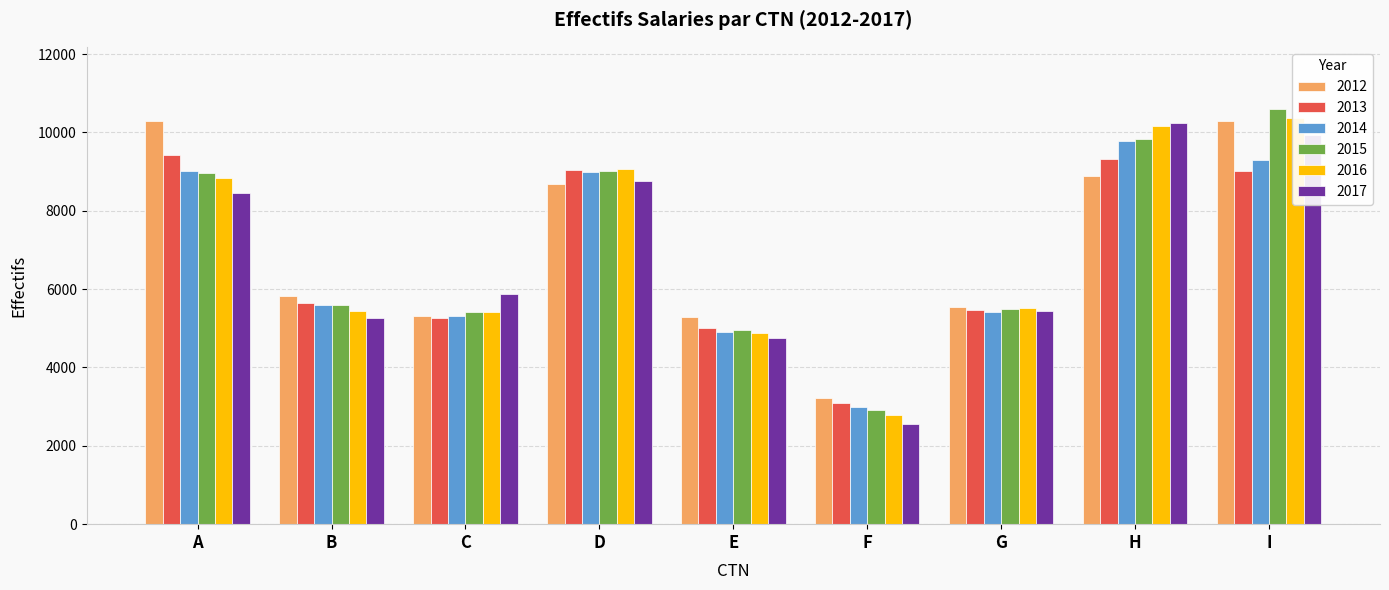

What is the value of the 2016 bar at the 4th from the left?

9078